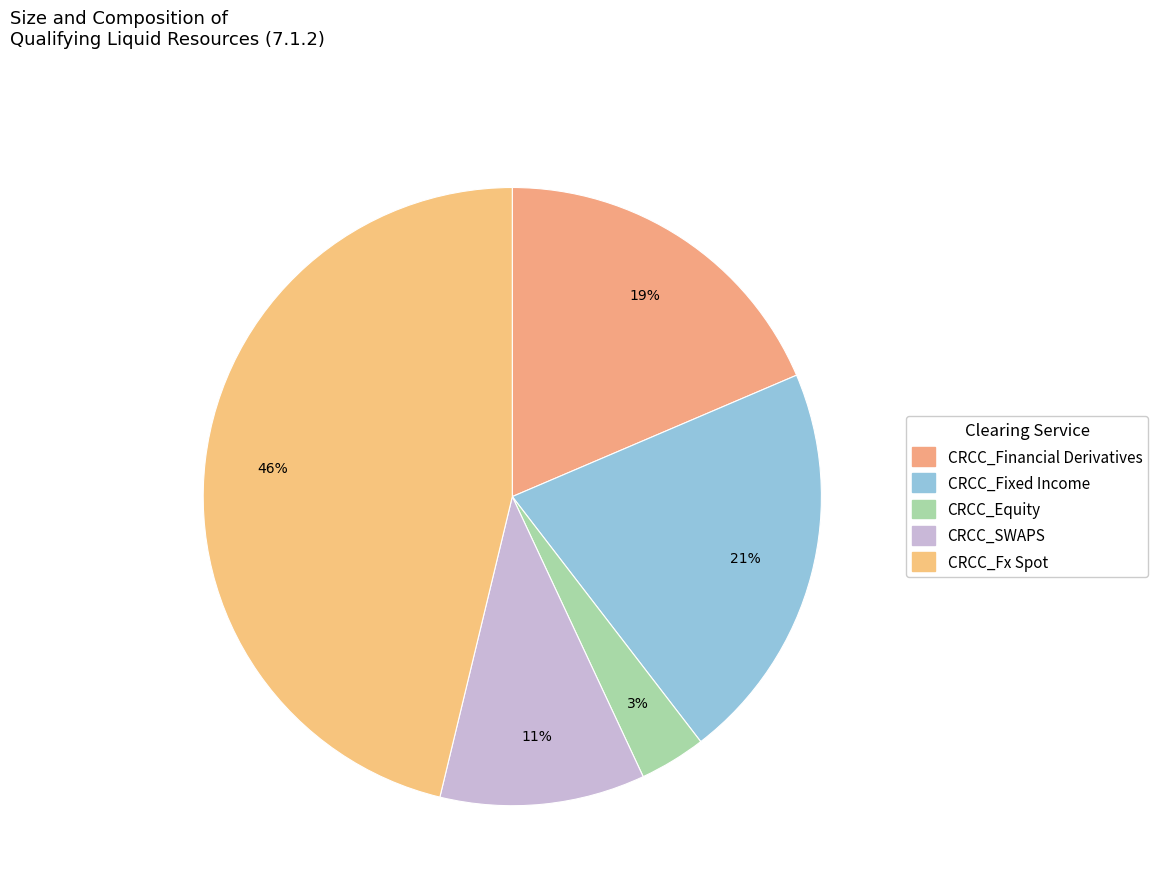

Rank the categories by value from highest to lowest.

CRCC_Fx Spot, CRCC_Fixed Income, CRCC_Financial Derivatives, CRCC_SWAPS, CRCC_Equity